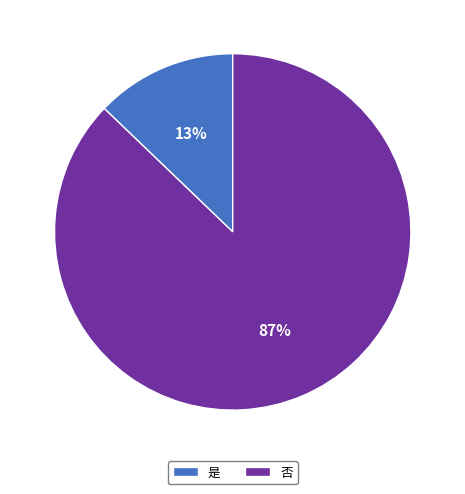

Is 是 the majority of the pie?

No